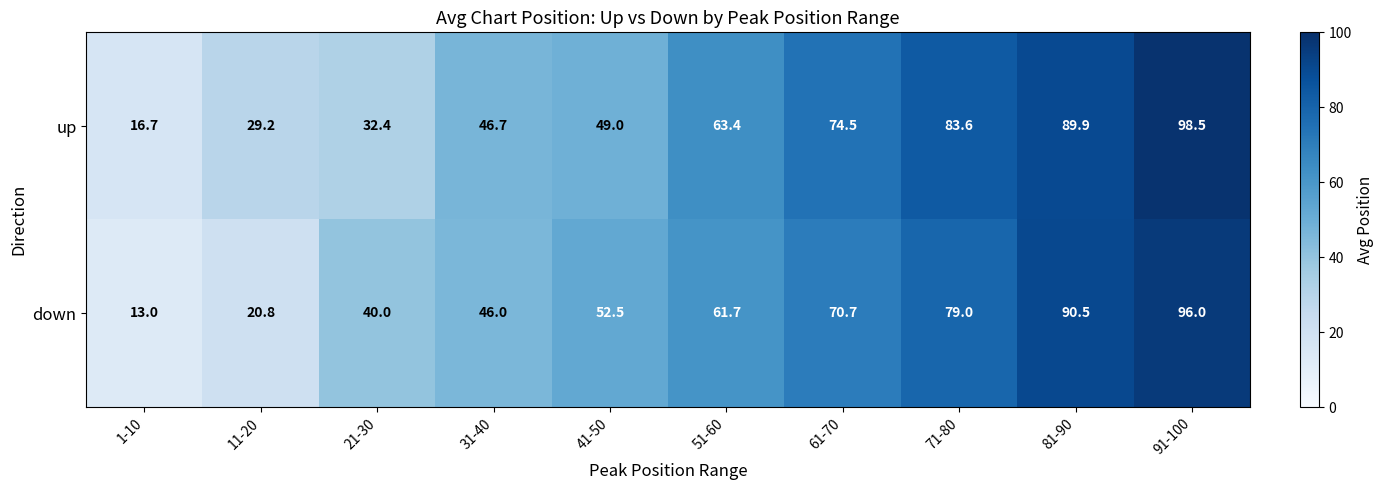

Which label corresponds to the largest value in the chart?

91-100